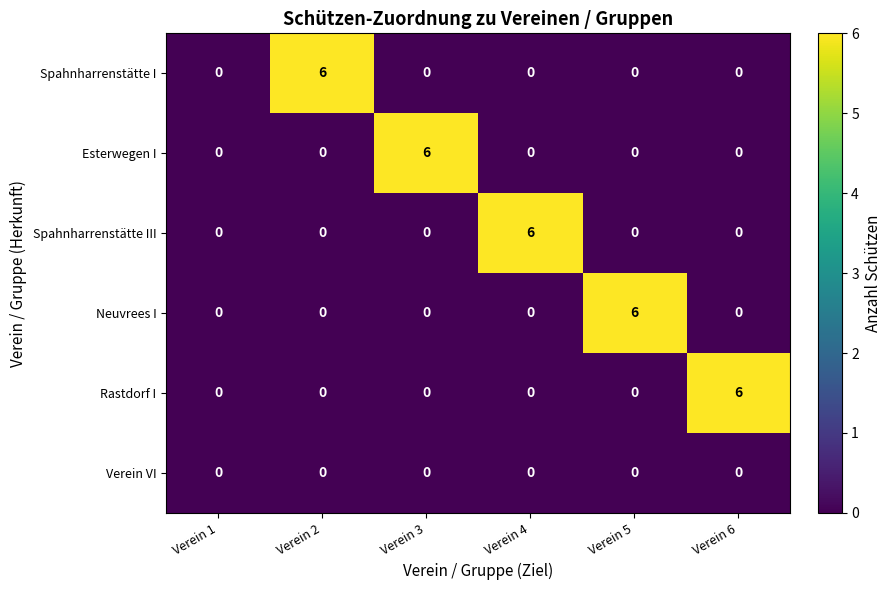

What is the difference between the Esterwegen I values at Verein 3 and Verein 1?

6